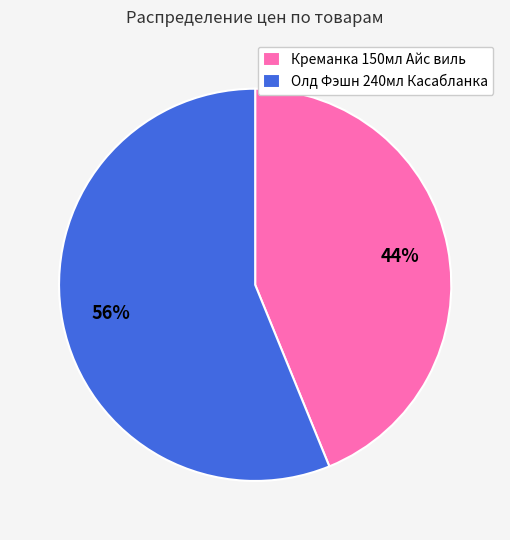

Combined, do Креманка 150мл Айс виль and Олд Фэшн 240мл Касабланка account for over 50%?

Yes